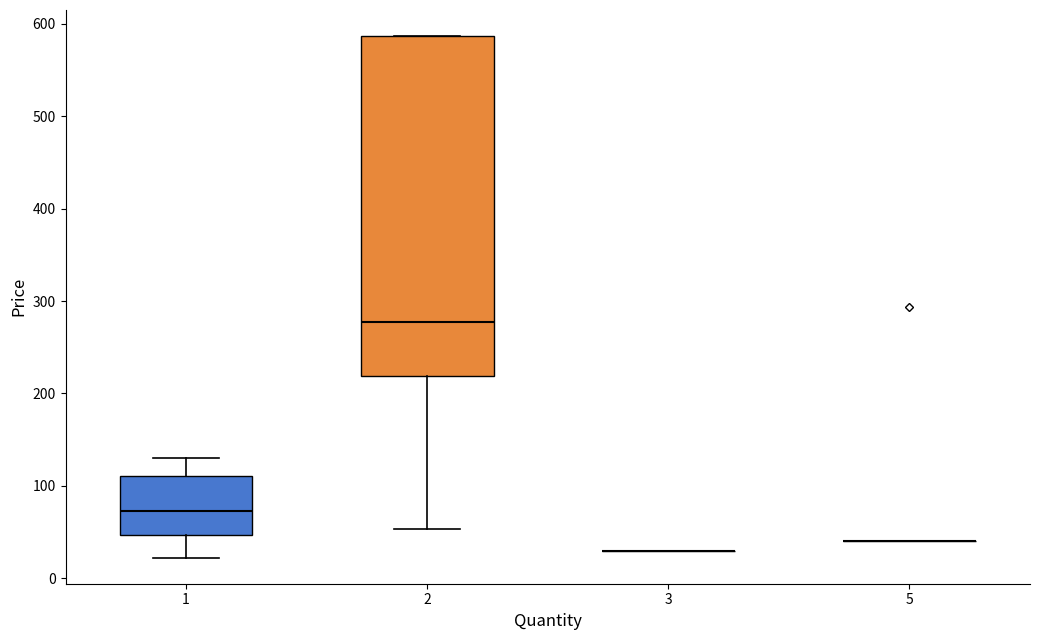

Reading left to right, transcribe this box plot: for each box, give where its median line is, the range the box spans, and where its two whiskers end, as read against the y-axis. The values are not printed on the chart, so give them approximately, as read against the axis.

1: median 70, box 50 to 110, whiskers 20 to 130
2: median 280, box 220 to 590, whiskers 50 to 590
3: box collapsed to a line at 30, whiskers 30 to 30
5: box collapsed to a line at 40, whiskers 40 to 40